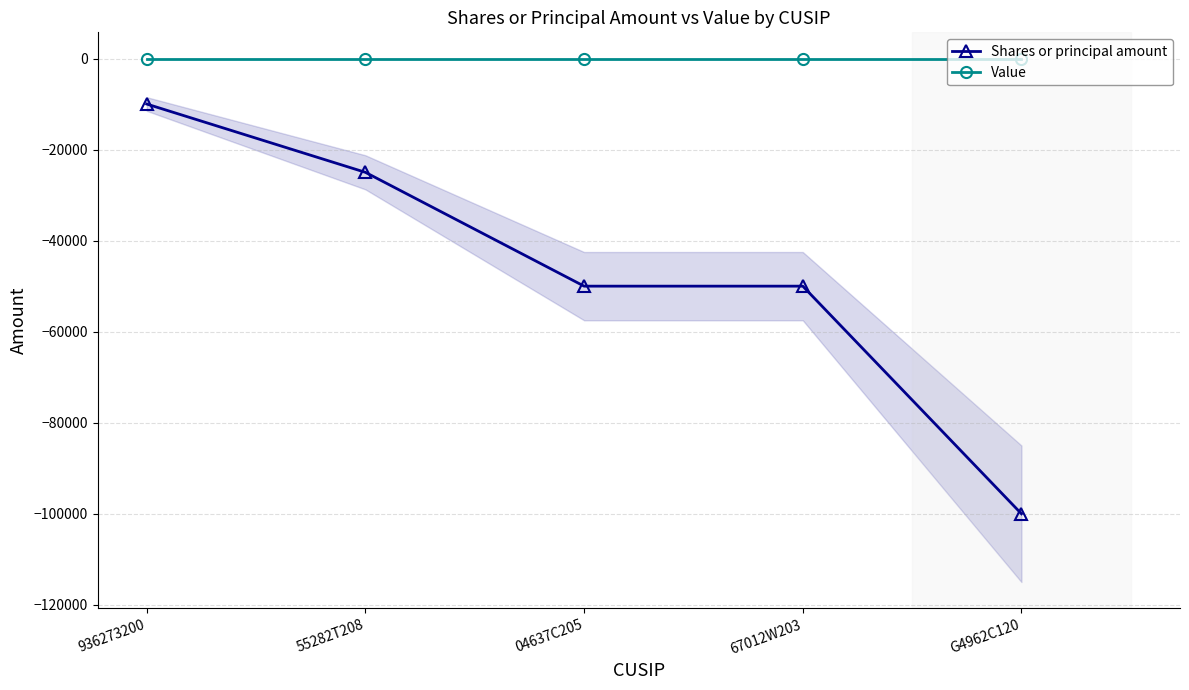

Which category has the lowest value in the Shares or principal amount series?

G4962C120